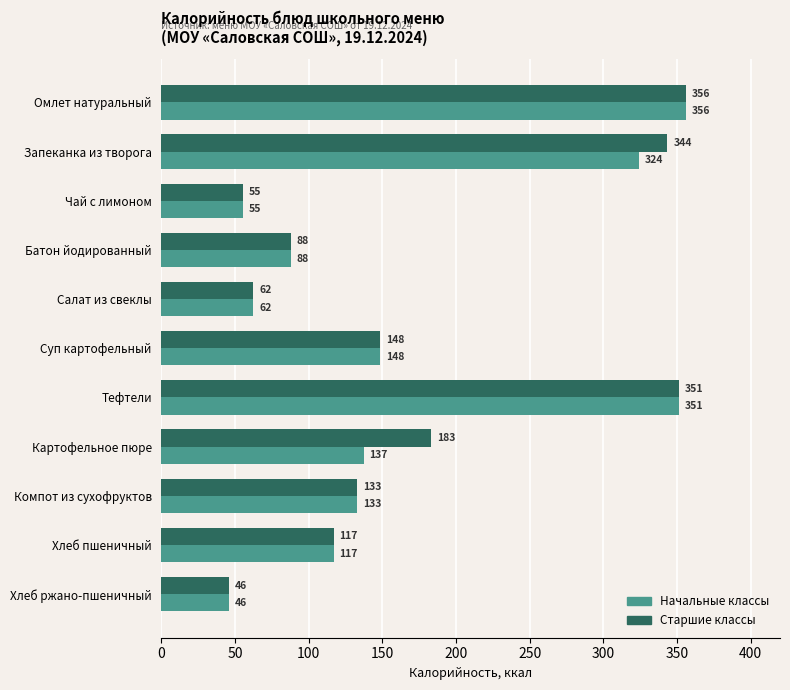

Read the Старшие классы value at Компот из сухофруктов.

132.8